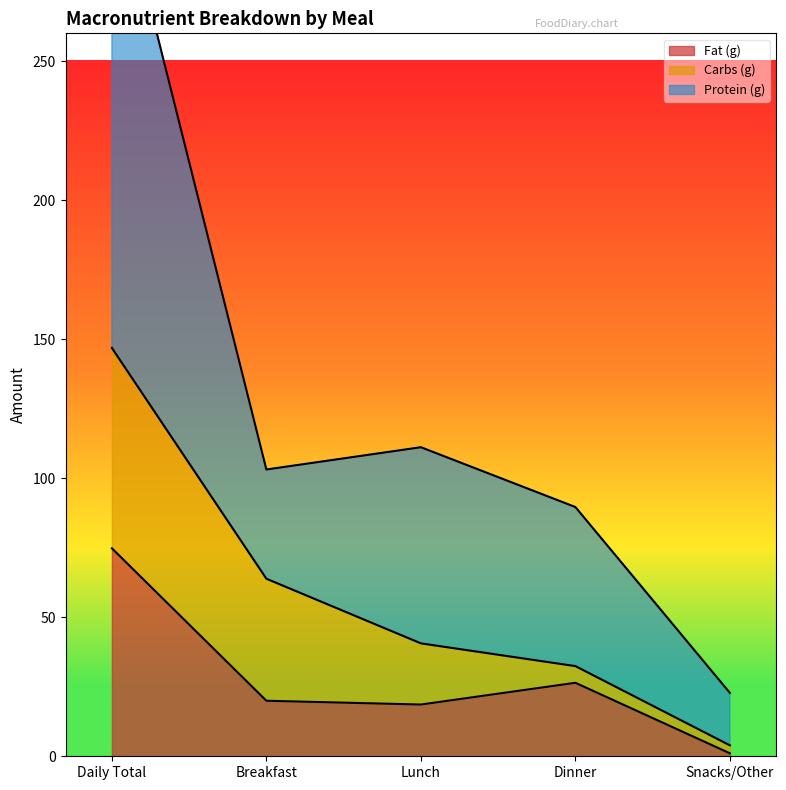

At which label is Fat (g) closest to 37?

Dinner